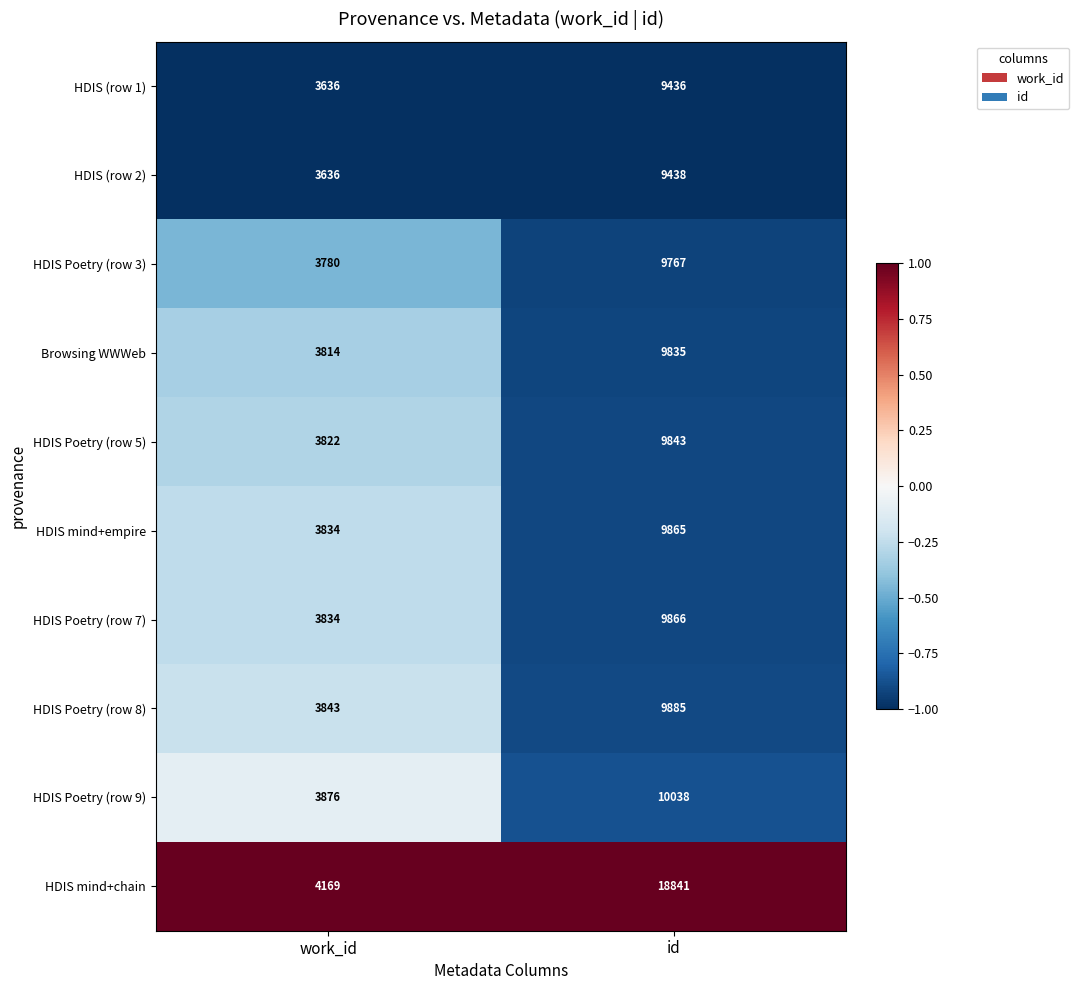

Which series has the widest spread of values?

HDIS mind+chain